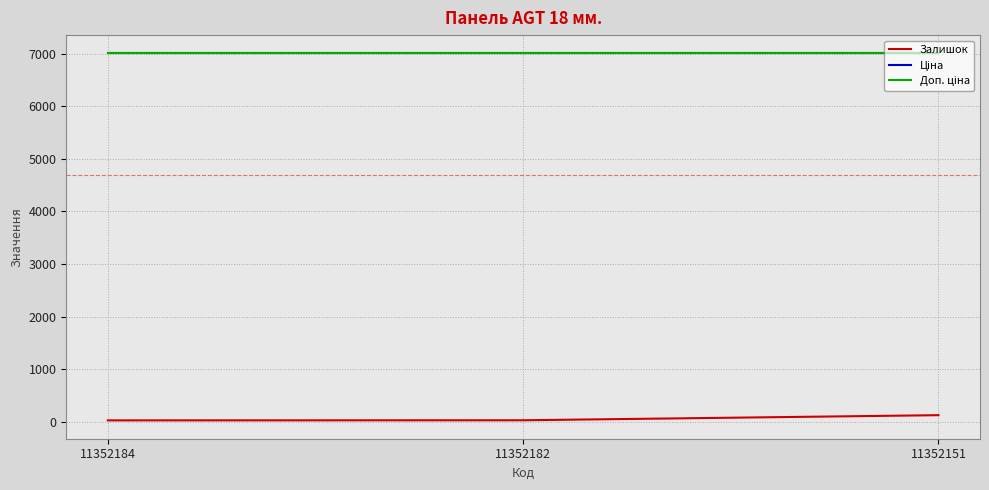

Reading left to right, what are all the values shown in this chart?

Залишок: 11352184=25.0	11352182=27.0	11352151=124.0
Ціна: 11352184=7002.7	11352182=7002.7	11352151=7002.7
Доп. ціна: 11352184=7002.7	11352182=7002.7	11352151=7002.7